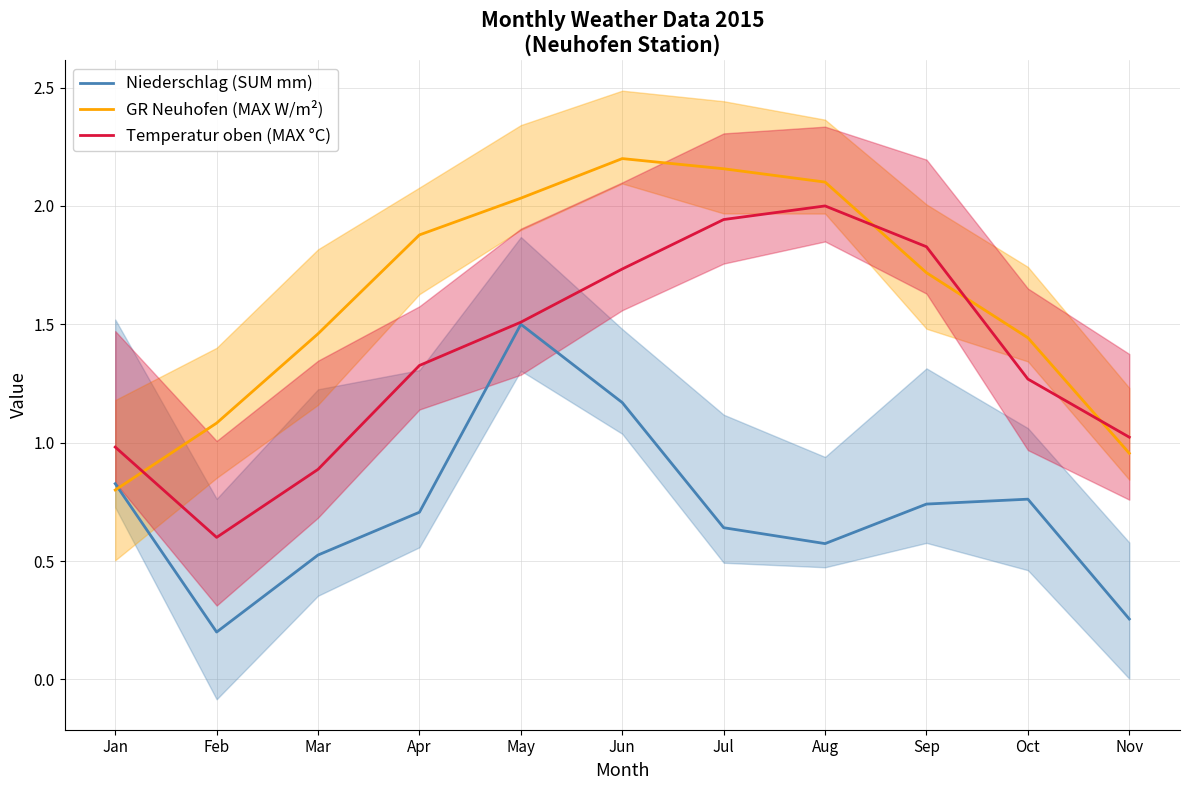

Which series has the largest total across all categories?

GR Neuhofen (MAX W/m²)